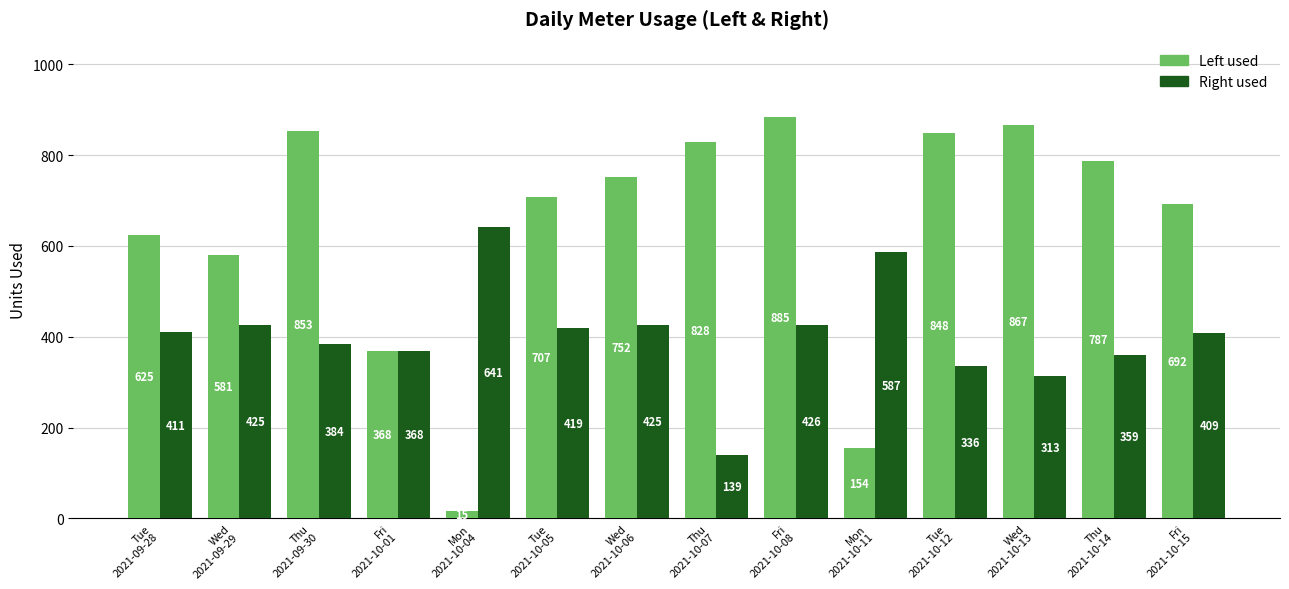

Reading right to left, what are all the values shown in this chart?

Left used: Fri
2021-10-15=692	Thu
2021-10-14=787	Wed
2021-10-13=867	Tue
2021-10-12=848	Mon
2021-10-11=154	Fri
2021-10-08=885	Thu
2021-10-07=828	Wed
2021-10-06=752	Tue
2021-10-05=707	Mon
2021-10-04=15	Fri
2021-10-01=368	Thu
2021-09-30=853	Wed
2021-09-29=581	Tue
2021-09-28=625
Right used: Fri
2021-10-15=409	Thu
2021-10-14=359	Wed
2021-10-13=313	Tue
2021-10-12=336	Mon
2021-10-11=587	Fri
2021-10-08=426	Thu
2021-10-07=139	Wed
2021-10-06=425	Tue
2021-10-05=419	Mon
2021-10-04=641	Fri
2021-10-01=368	Thu
2021-09-30=384	Wed
2021-09-29=425	Tue
2021-09-28=411